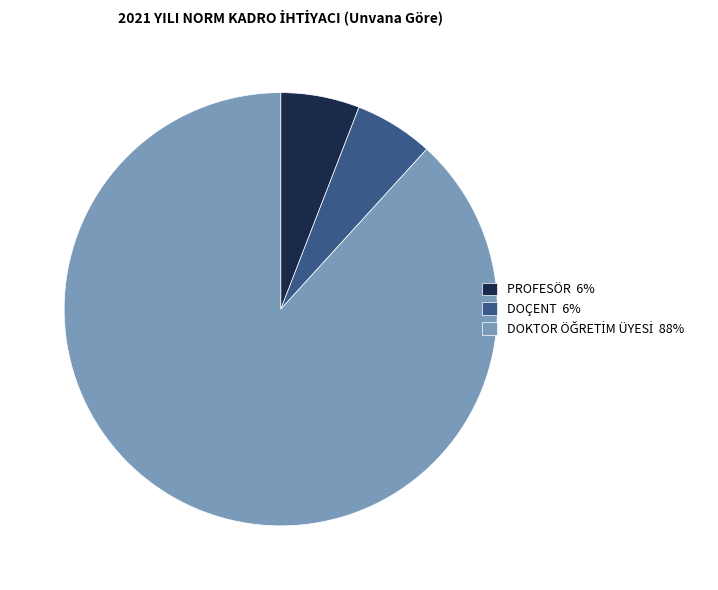

True or false: DOÇENT accounts for 16% of the total.

False